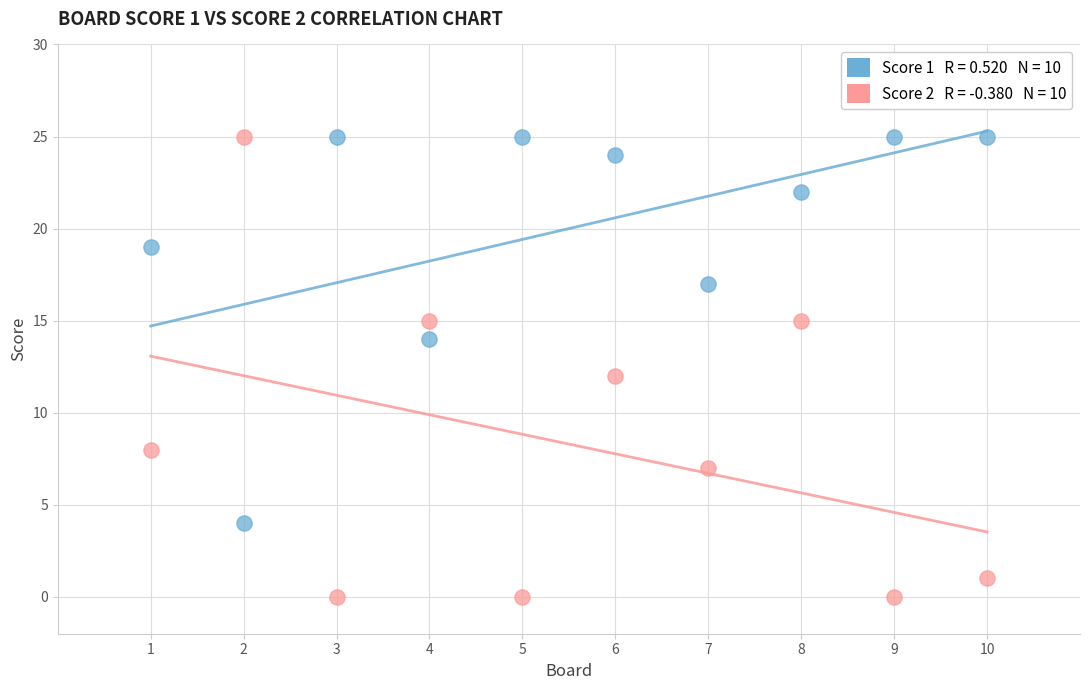

Across all data points, what is the range of X values (max minus min)?

9